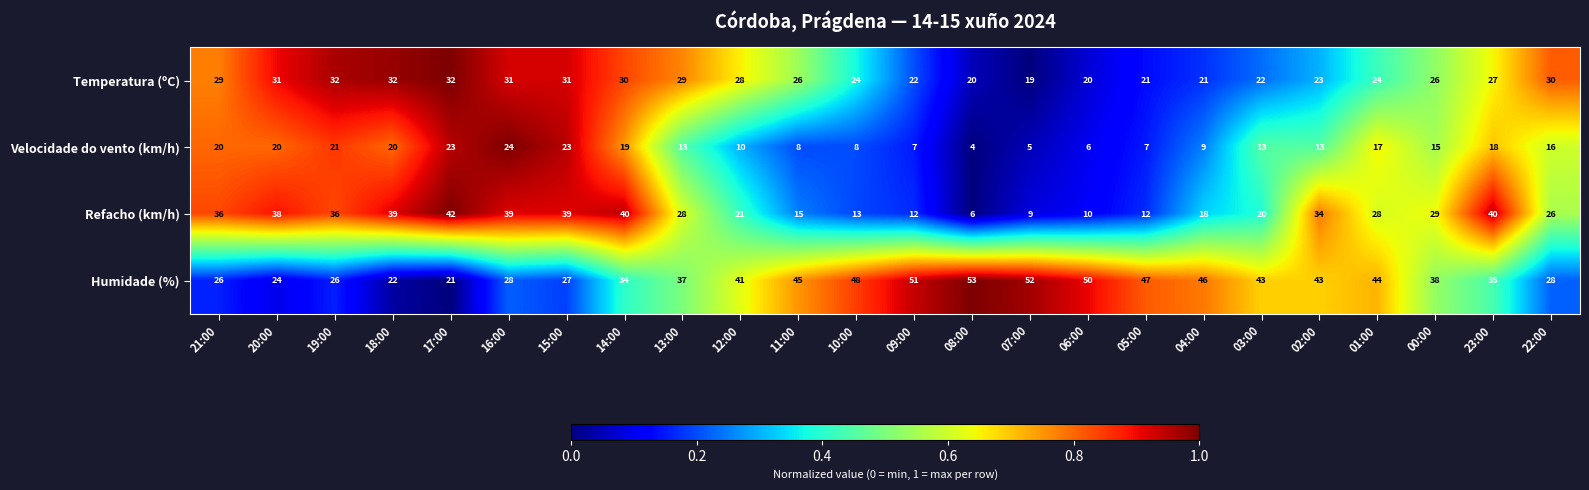

List the series in order of their peak value, lowest first.

Velocidade do vento (km/h), Temperatura (ºC), Refacho (km/h), Humidade (%)